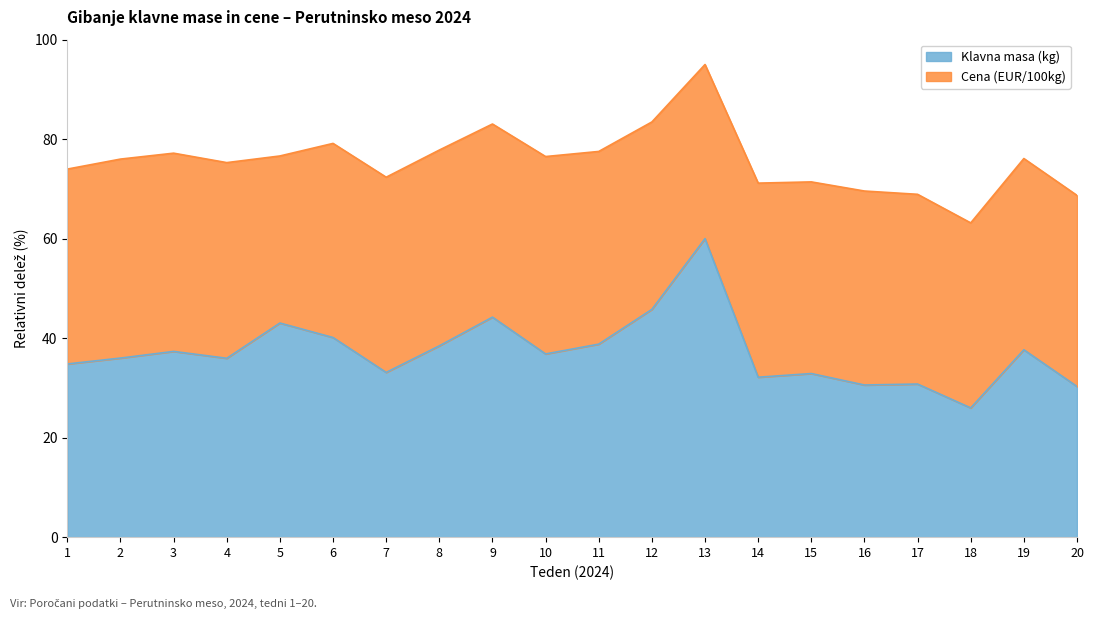

Reading right to left, extract all data points from this chart.

20=30.3	19=37.7	18=26.0	17=30.8	16=30.6	15=32.9	14=32.1	13=60.0	12=45.8	11=38.8	10=36.8	9=44.2	8=38.5	7=33.1	6=40.1	5=43.0	4=35.9	3=37.3	2=36.0	1=34.8